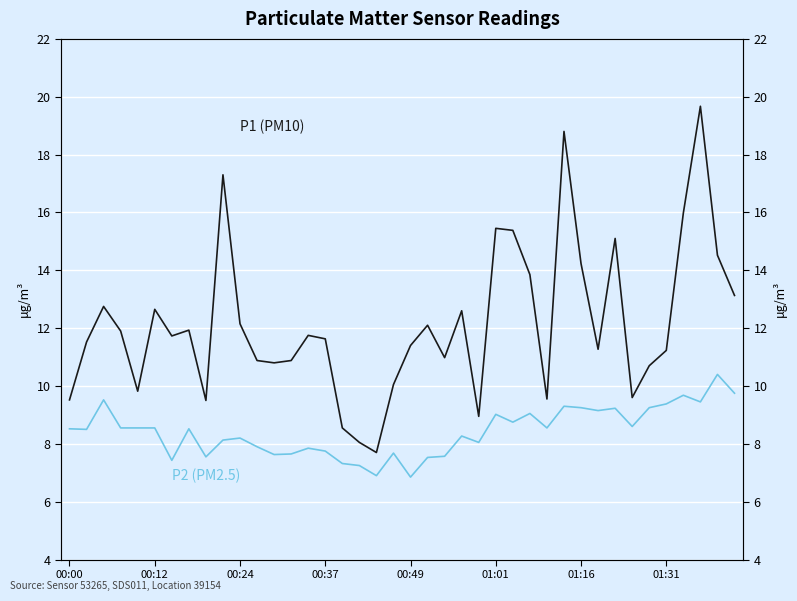

Reading left to right, list all the values displayed in this chart.

P1 (PM10): 9.5	11.5	12.8	11.9	9.8	12.7	11.7	11.9	9.5	17.3	12.2	10.9	10.8	10.9	11.8	11.6	8.6	8.1	7.7	10.1	11.4	12.1	11.0	12.6	8.9	15.4	15.4	13.8	9.6	18.8	14.2	11.3	15.1	9.6	10.7	11.2	16.0	19.7	14.5	13.1
P2 (PM2.5): 8.5	8.5	9.5	8.6	8.6	8.6	7.4	8.5	7.5	8.1	8.2	7.9	7.6	7.7	7.8	7.8	7.3	7.2	6.9	7.7	6.8	7.5	7.6	8.3	8.1	9.0	8.8	9.1	8.6	9.3	9.2	9.2	9.2	8.6	9.2	9.4	9.7	9.4	10.4	9.8